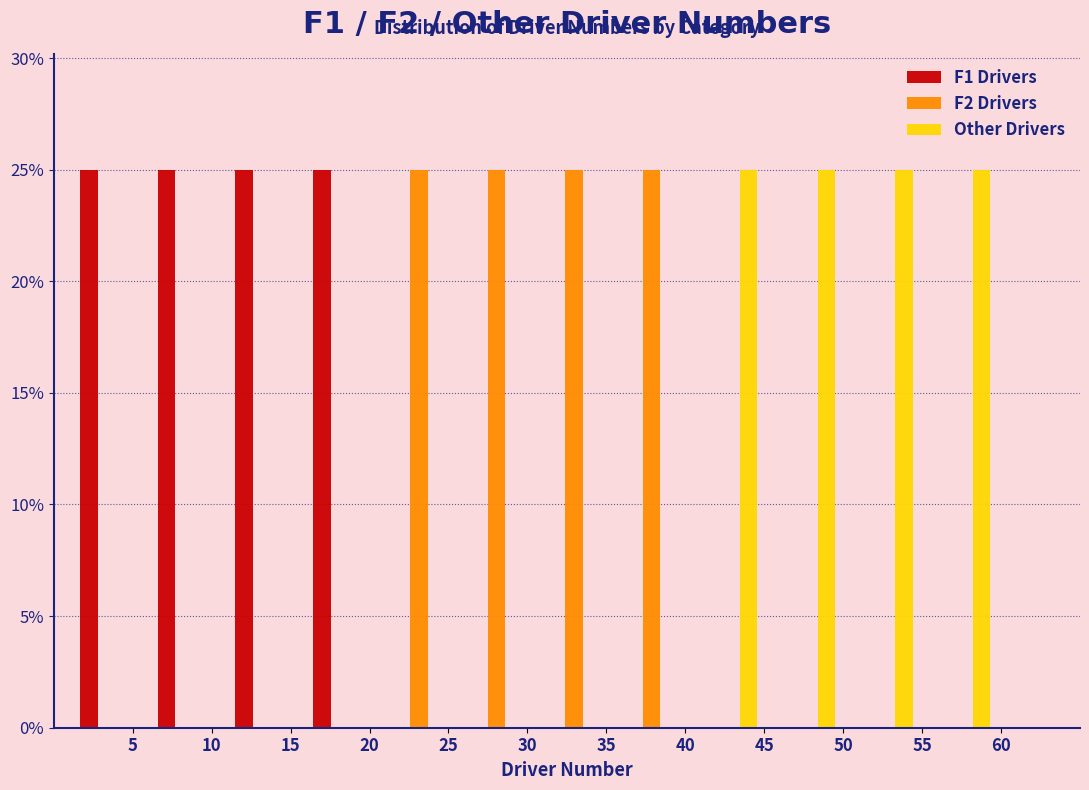

What is the height of the Other Drivers bar covering 40.5 to 45.5 on the x-axis? Neither the bar edges nor the heights are printed on the chart, so give them approximately, as read against the axes.

25